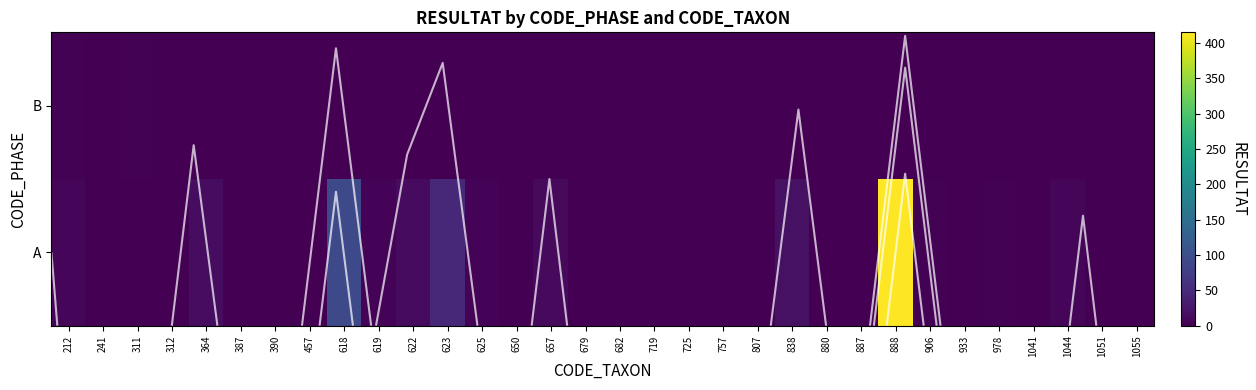

Count the number of data series in this chart.

2